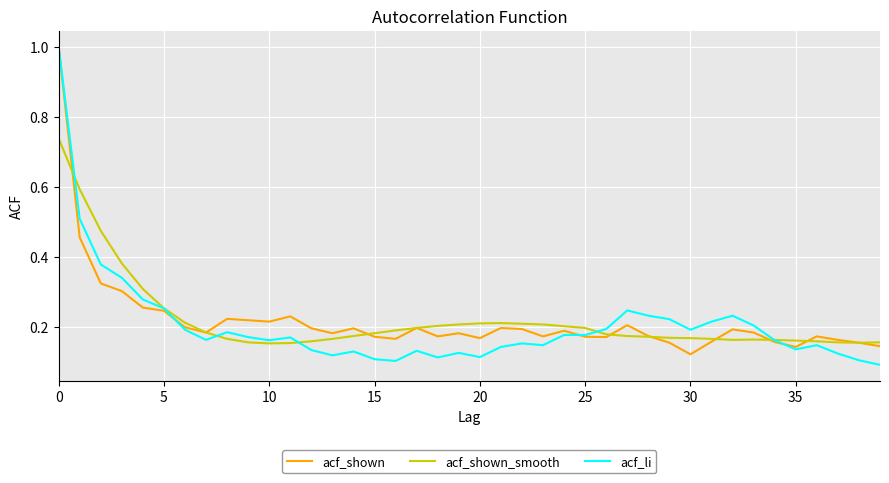

True or false: acf_shown_smooth has more than 1 interior local peaks.

True